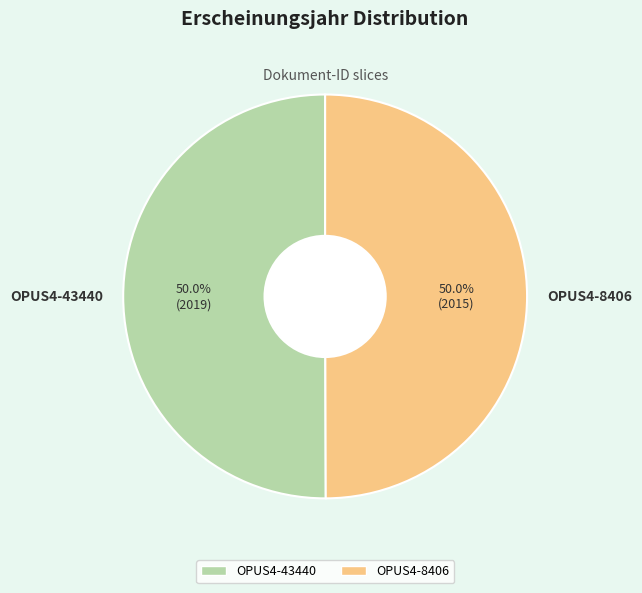

To the nearest percent, what portion does OPUS4-8406 represent?

50%